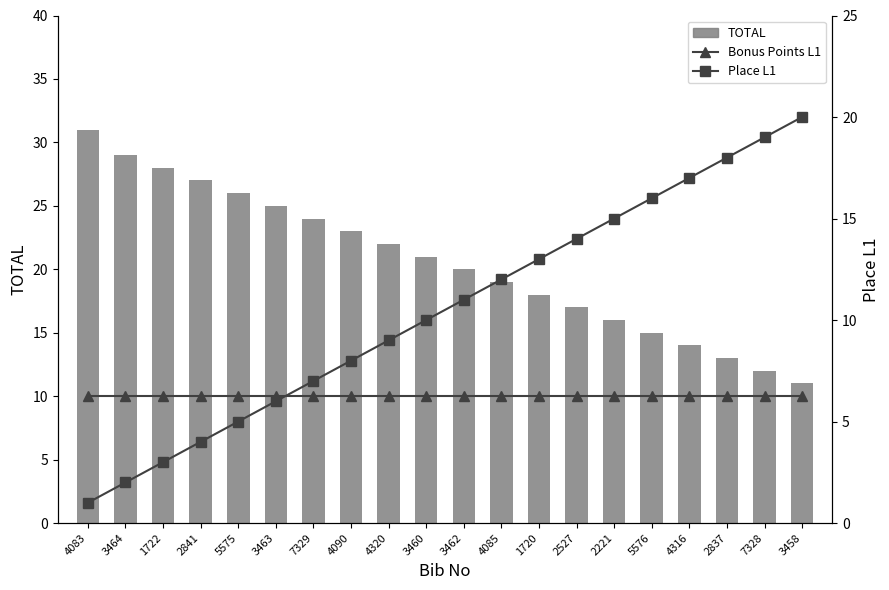

What is the difference between the maximum and minimum values in the TOTAL series?

20